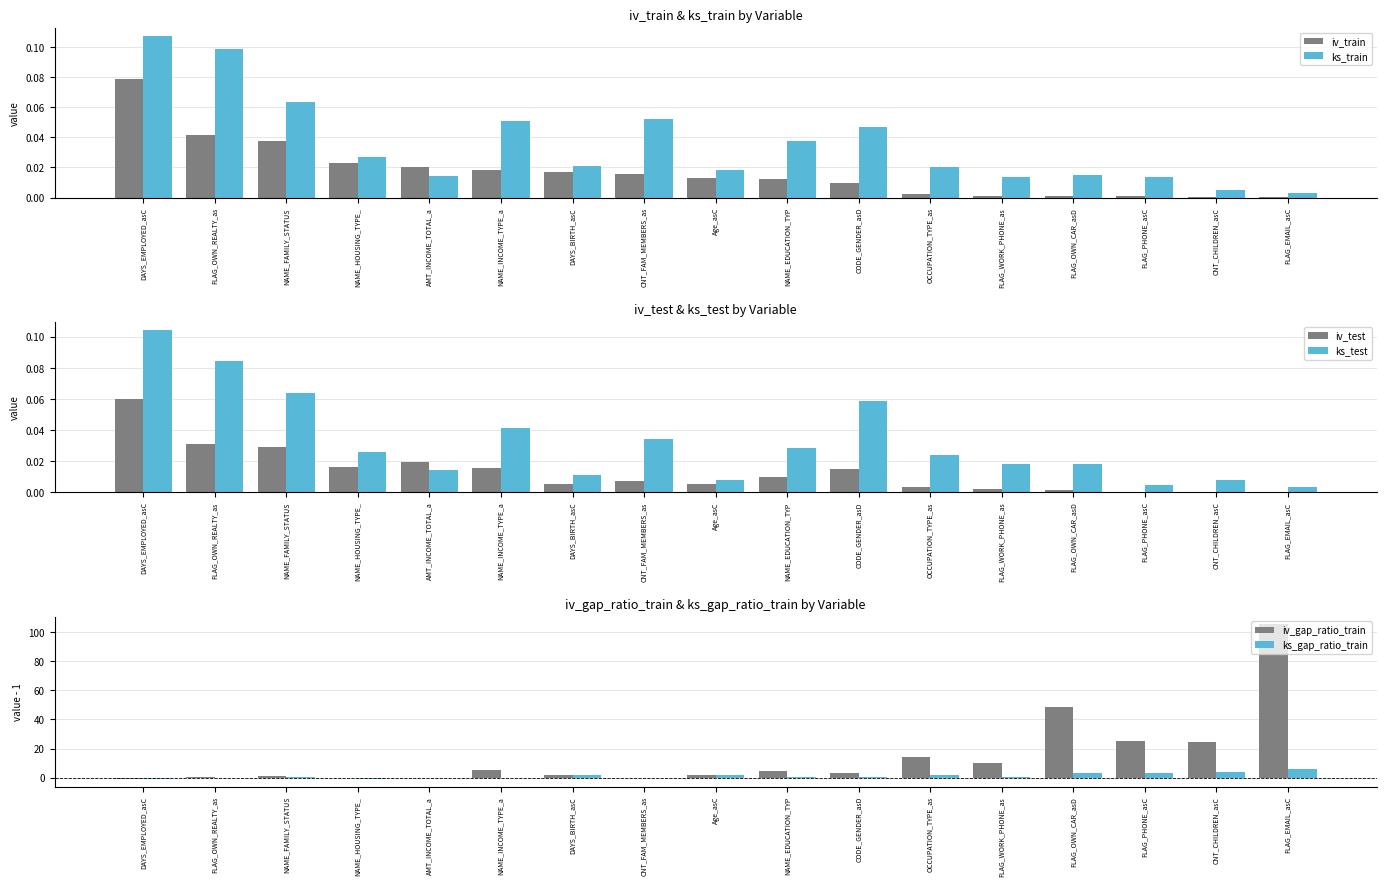

Reading left to right, list all the values displayed in this chart.

iv_train: DAYS_EMPLOYED_asC=0.1	FLAG_OWN_REALTY_as=0.0	NAME_FAMILY_STATUS=0.0	NAME_HOUSING_TYPE_=0.0	AMT_INCOME_TOTAL_a=0.0	NAME_INCOME_TYPE_a=0.0	DAYS_BIRTH_asC=0.0	CNT_FAM_MEMBERS_as=0.0	Age_asC=0.0	NAME_EDUCATION_TYP=0.0	CODE_GENDER_asD=0.0	OCCUPATION_TYPE_as=0.0	FLAG_WORK_PHONE_as=0.0	FLAG_OWN_CAR_asD=0.0	FLAG_PHONE_asC=0.0	CNT_CHILDREN_asC=0.0	FLAG_EMAIL_asC=0.0
ks_train: DAYS_EMPLOYED_asC=0.1	FLAG_OWN_REALTY_as=0.1	NAME_FAMILY_STATUS=0.1	NAME_HOUSING_TYPE_=0.0	AMT_INCOME_TOTAL_a=0.0	NAME_INCOME_TYPE_a=0.1	DAYS_BIRTH_asC=0.0	CNT_FAM_MEMBERS_as=0.1	Age_asC=0.0	NAME_EDUCATION_TYP=0.0	CODE_GENDER_asD=0.0	OCCUPATION_TYPE_as=0.0	FLAG_WORK_PHONE_as=0.0	FLAG_OWN_CAR_asD=0.0	FLAG_PHONE_asC=0.0	CNT_CHILDREN_asC=0.0	FLAG_EMAIL_asC=0.0
iv_test: DAYS_EMPLOYED_asC=0.1	FLAG_OWN_REALTY_as=0.0	NAME_FAMILY_STATUS=0.0	NAME_HOUSING_TYPE_=0.0	AMT_INCOME_TOTAL_a=0.0	NAME_INCOME_TYPE_a=0.0	DAYS_BIRTH_asC=0.0	CNT_FAM_MEMBERS_as=0.0	Age_asC=0.0	NAME_EDUCATION_TYP=0.0	CODE_GENDER_asD=0.0	OCCUPATION_TYPE_as=0.0	FLAG_WORK_PHONE_as=0.0	FLAG_OWN_CAR_asD=0.0	FLAG_PHONE_asC=0.0	CNT_CHILDREN_asC=0.0	FLAG_EMAIL_asC=0.0
ks_test: DAYS_EMPLOYED_asC=0.1	FLAG_OWN_REALTY_as=0.1	NAME_FAMILY_STATUS=0.1	NAME_HOUSING_TYPE_=0.0	AMT_INCOME_TOTAL_a=0.0	NAME_INCOME_TYPE_a=0.0	DAYS_BIRTH_asC=0.0	CNT_FAM_MEMBERS_as=0.0	Age_asC=0.0	NAME_EDUCATION_TYP=0.0	CODE_GENDER_asD=0.1	OCCUPATION_TYPE_as=0.0	FLAG_WORK_PHONE_as=0.0	FLAG_OWN_CAR_asD=0.0	FLAG_PHONE_asC=0.0	CNT_CHILDREN_asC=0.0	FLAG_EMAIL_asC=0.0
iv_gap_ratio_train: DAYS_EMPLOYED_asC=-0.5	FLAG_OWN_REALTY_as=0.5	NAME_FAMILY_STATUS=1.1	NAME_HOUSING_TYPE_=0.1	AMT_INCOME_TOTAL_a=0.1	NAME_INCOME_TYPE_a=5.5	DAYS_BIRTH_asC=1.6	CNT_FAM_MEMBERS_as=-0.1	Age_asC=1.6	NAME_EDUCATION_TYP=4.3	CODE_GENDER_asD=2.9	OCCUPATION_TYPE_as=14.1	FLAG_WORK_PHONE_as=9.8	FLAG_OWN_CAR_asD=48.3	FLAG_PHONE_asC=25.1	CNT_CHILDREN_asC=24.5	FLAG_EMAIL_asC=105.3
ks_gap_ratio_train: DAYS_EMPLOYED_asC=-0.7	FLAG_OWN_REALTY_as=-0.3	NAME_FAMILY_STATUS=0.5	NAME_HOUSING_TYPE_=-0.5	AMT_INCOME_TOTAL_a=-0.1	NAME_INCOME_TYPE_a=0.1	DAYS_BIRTH_asC=1.6	CNT_FAM_MEMBERS_as=-0.3	Age_asC=1.6	NAME_EDUCATION_TYP=0.7	CODE_GENDER_asD=0.8	OCCUPATION_TYPE_as=1.9	FLAG_WORK_PHONE_as=0.8	FLAG_OWN_CAR_asD=3.6	FLAG_PHONE_asC=3.0	CNT_CHILDREN_asC=3.8	FLAG_EMAIL_asC=6.0